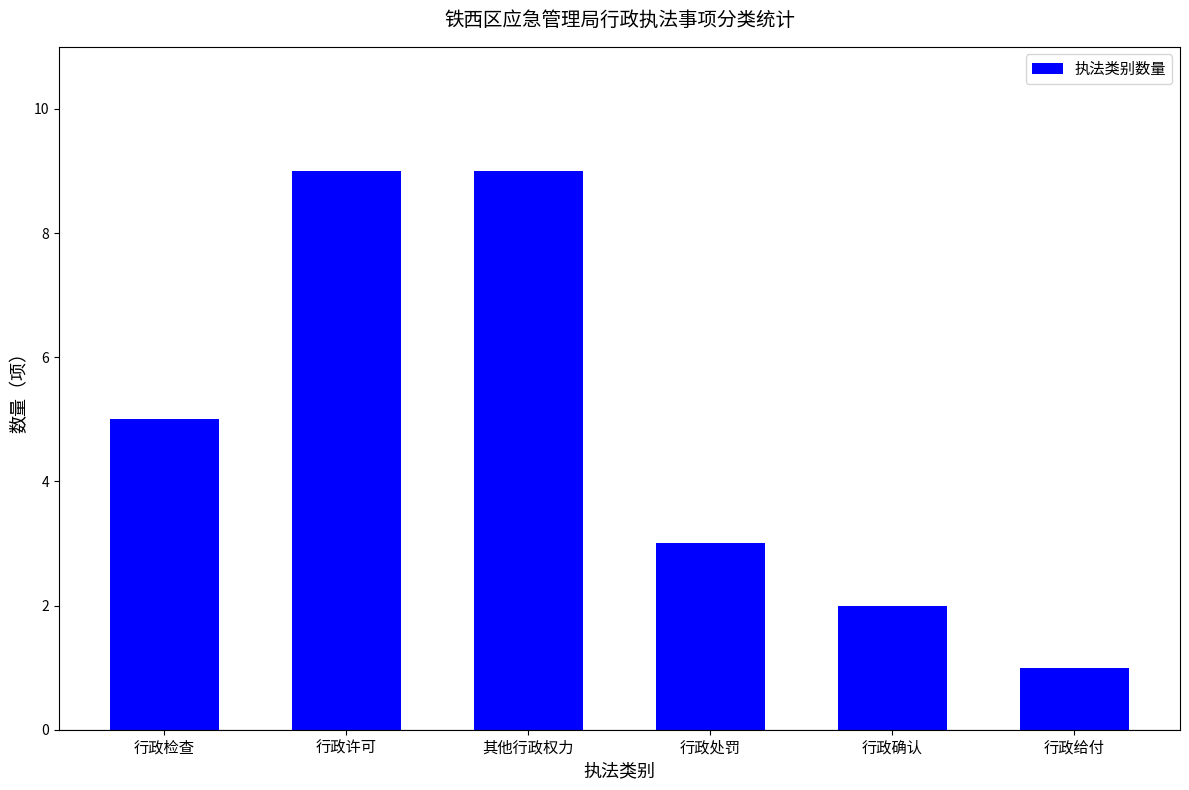

What is the value of the 6th bar from the left?

1